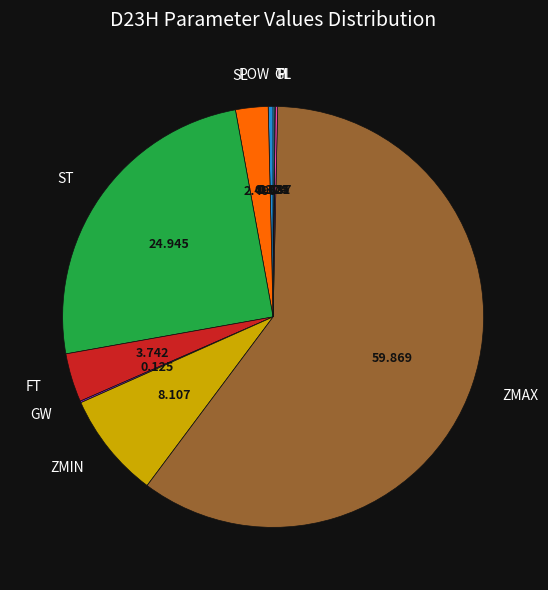

Which category accounts for the majority?

ZMAX